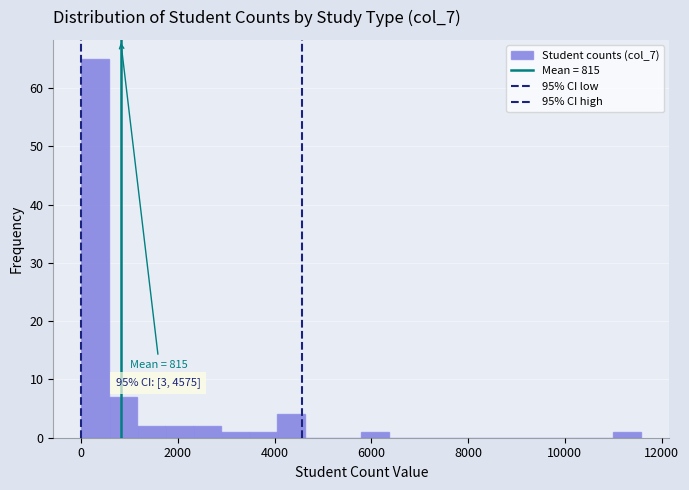

Around what value on the x-axis is the tallest bar? Give the approximate position of its centre, as read against the axis.

200